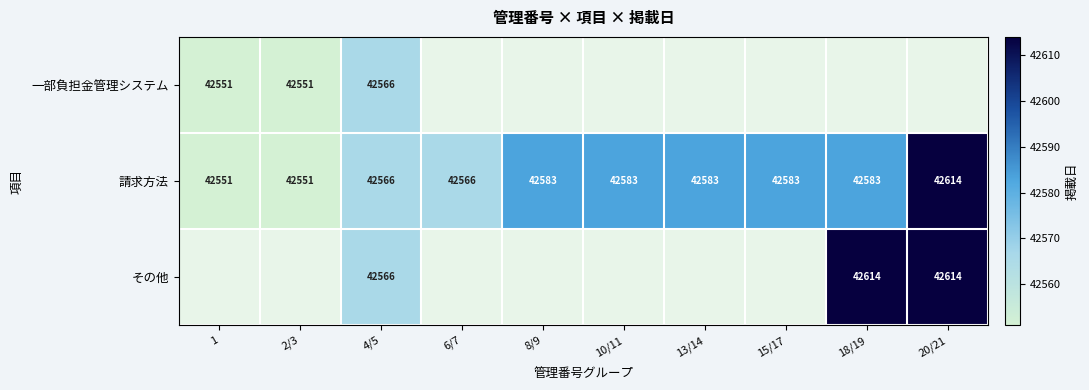

True or false: その他 has a value of 42566 at 4/5.

True